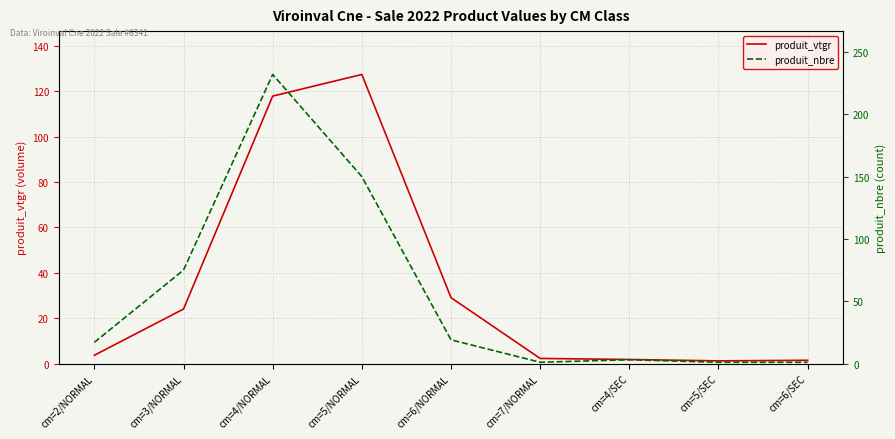

Read the produit_nbre value at cm=7/NORMAL.

1.0